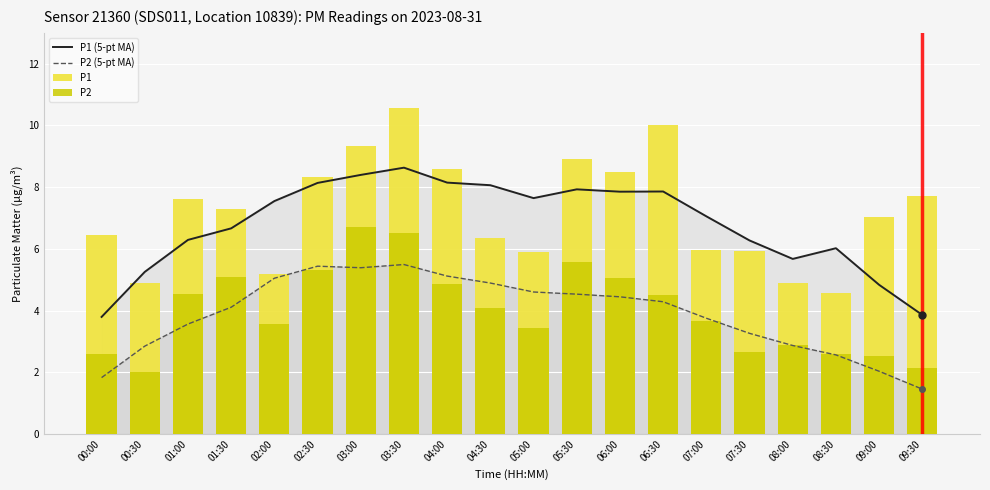

What position from the right is 02:00?

16